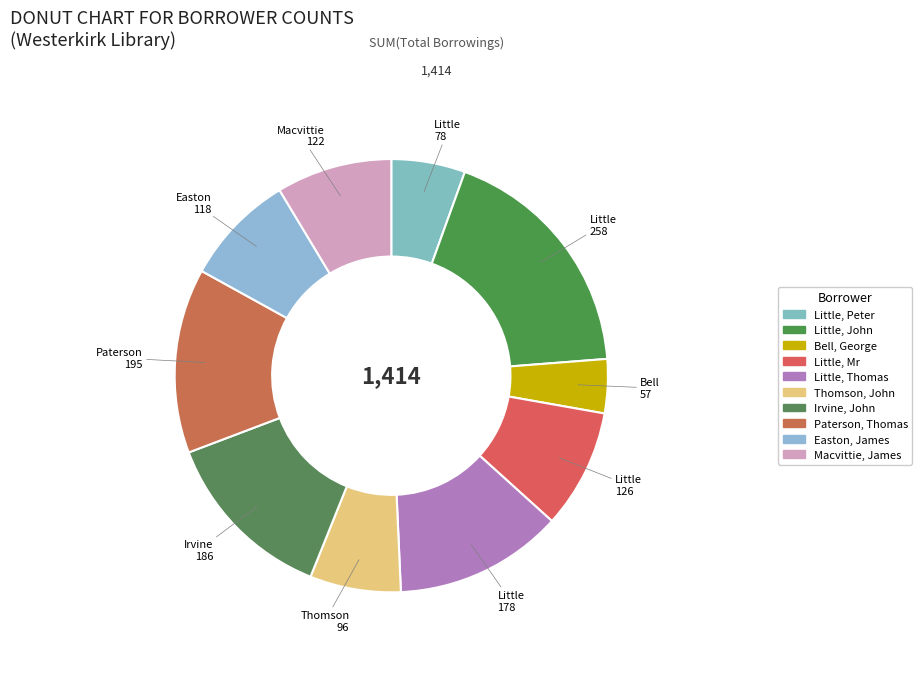

Approximately how many times larger is the value at Irvine, John compared to Macvittie, James?

1.5